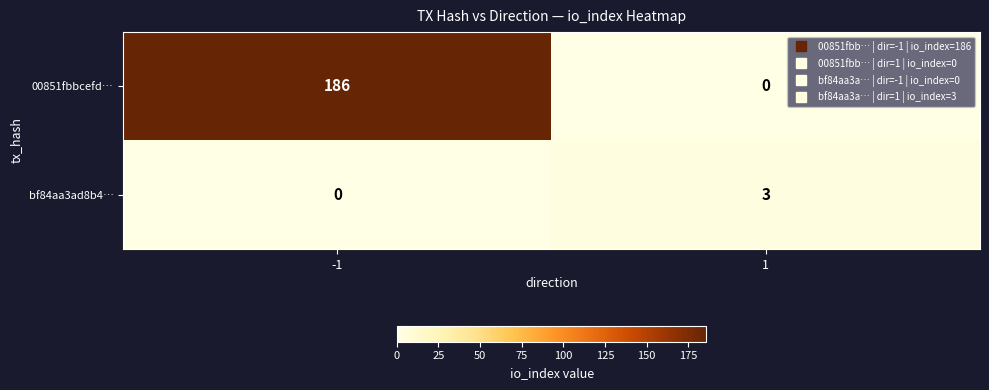

Which series has the largest total across all categories?

00851fbbcefd…